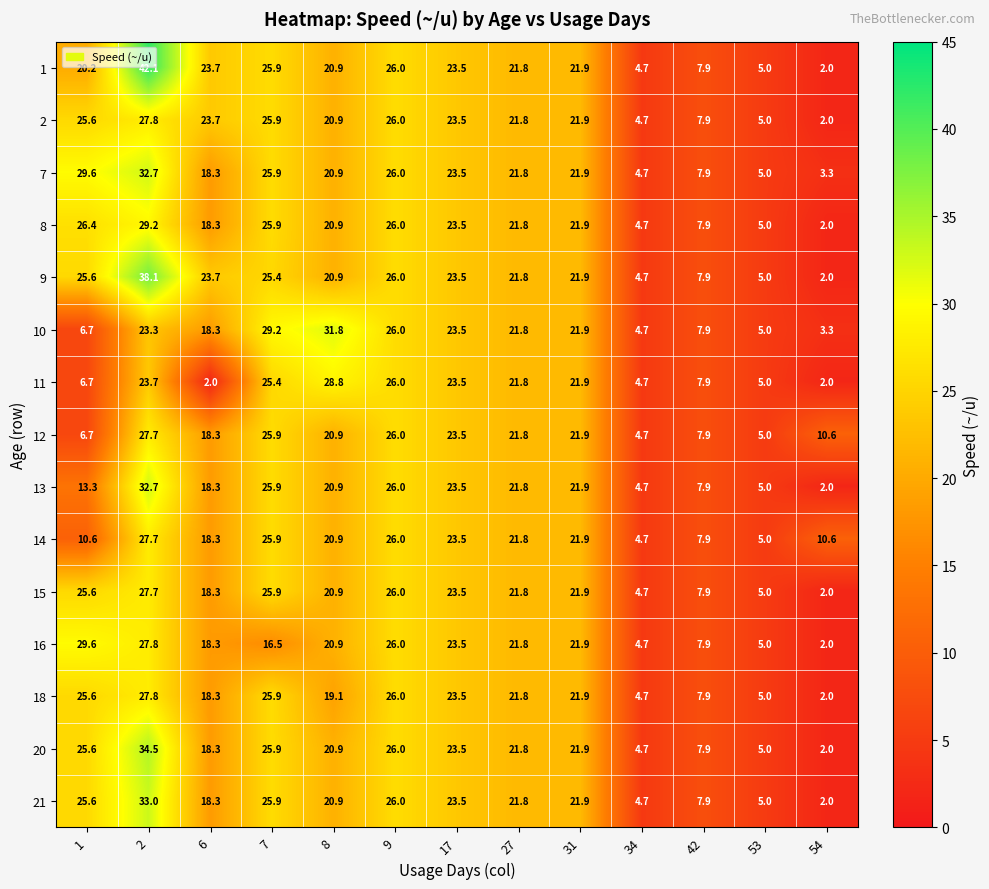

What is the greatest value displayed?

42.1